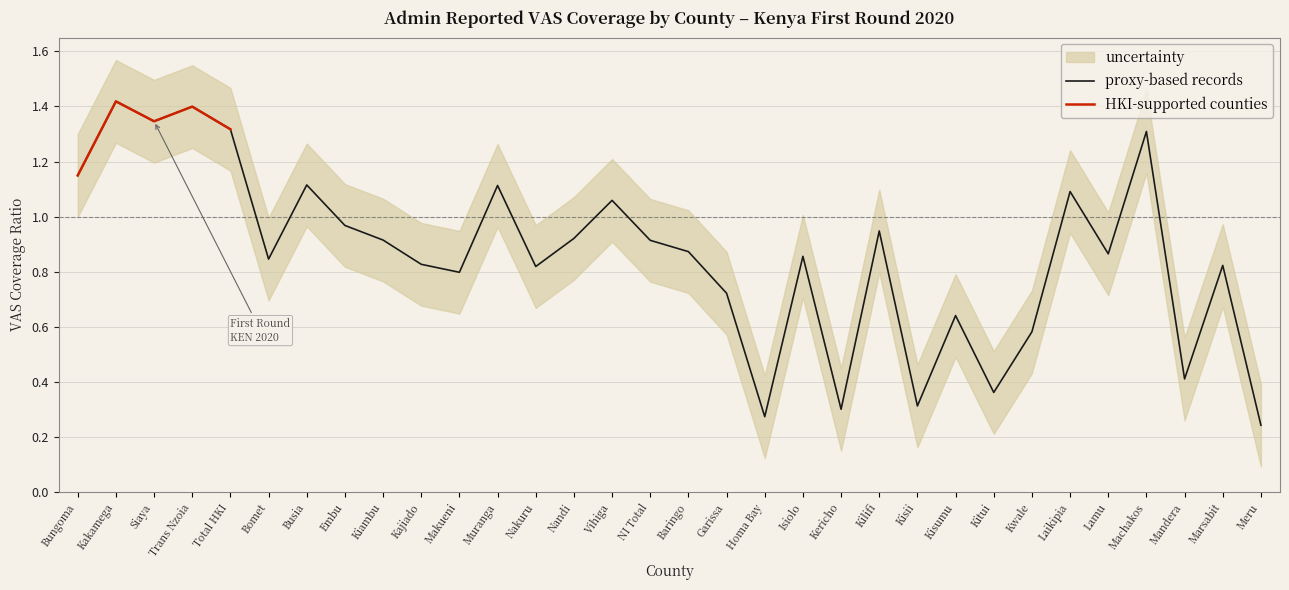

The value of proxy-based records at Baringo is 1.5. True or false?

False